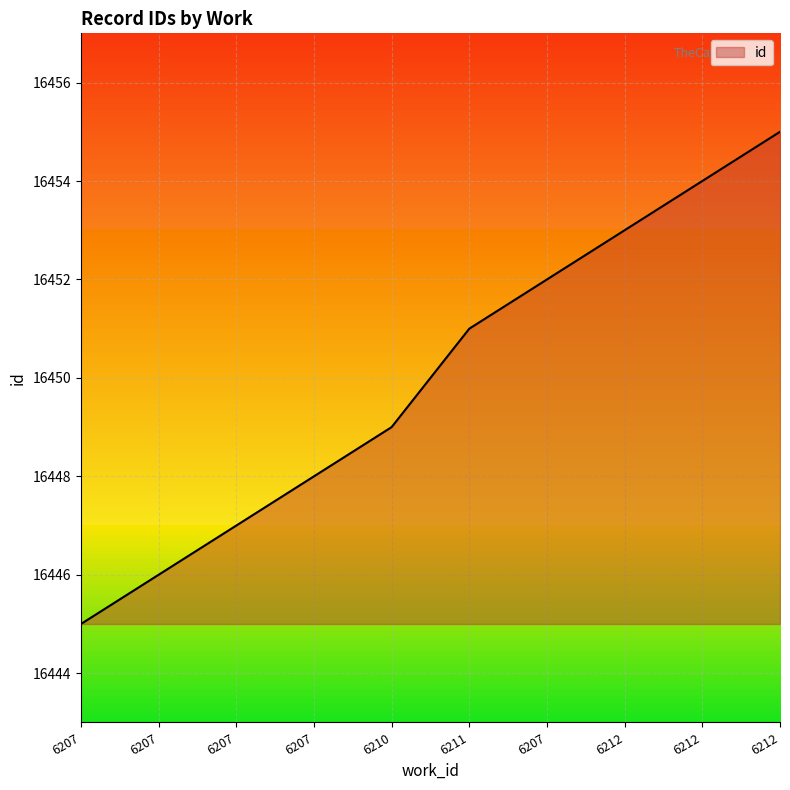

List the labels in order of value, largest first.

6212, 6212, 6212, 6207, 6211, 6210, 6207, 6207, 6207, 6207